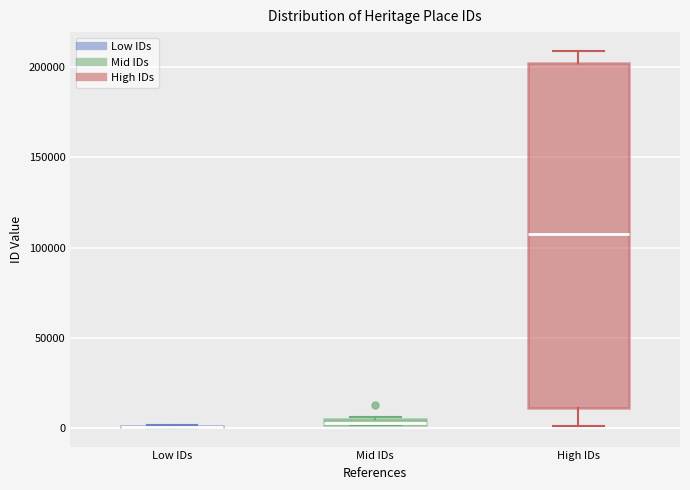

Where is the upper edge of the box for Mid IDs on the y-axis? The values are not printed on the chart, so give them approximately, as read against the axis.

5000